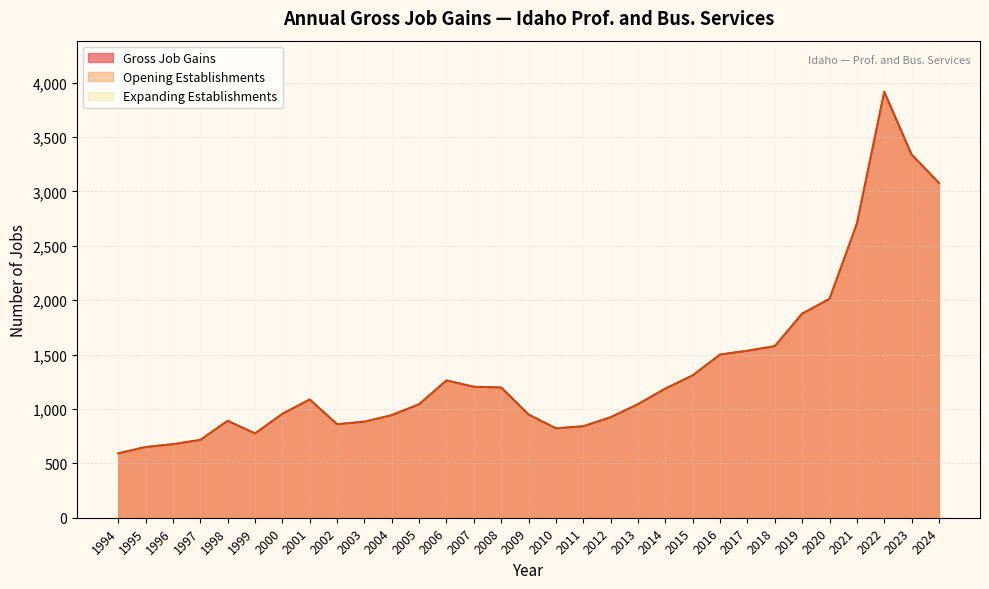

The value of Opening Establishments at 2008 is 1197. True or false?

True